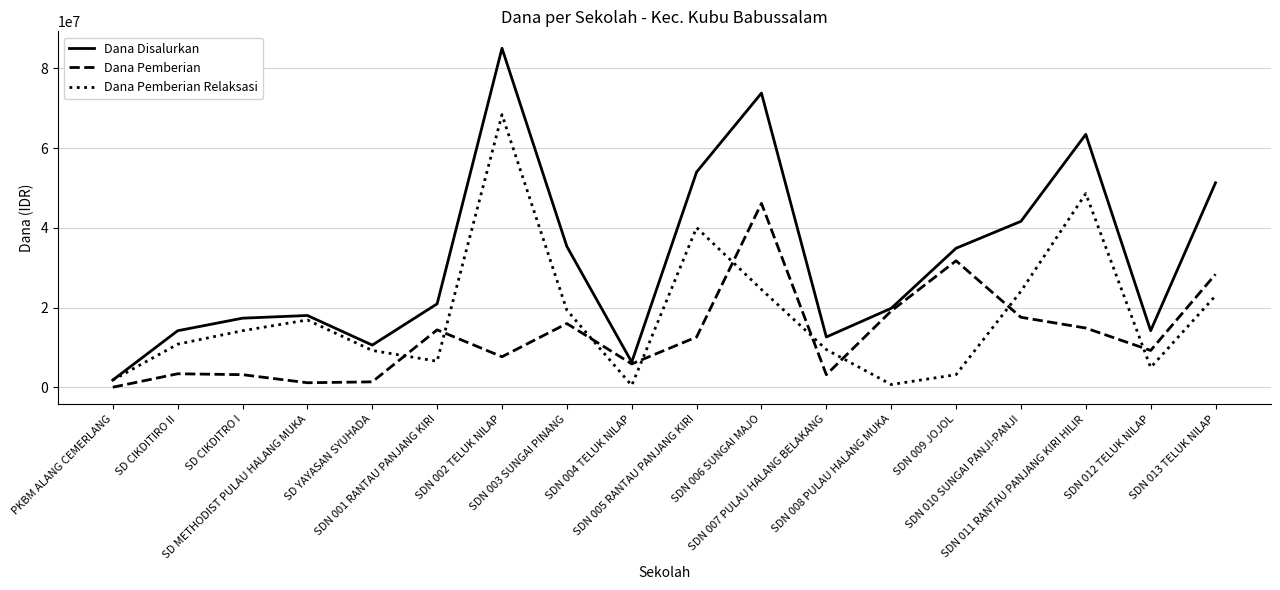

What is the sum of the Dana Disalurkan values at SDN 005 RANTAU PANJANG KIRI and SDN 006 SUNGAI MAJO?

127800000